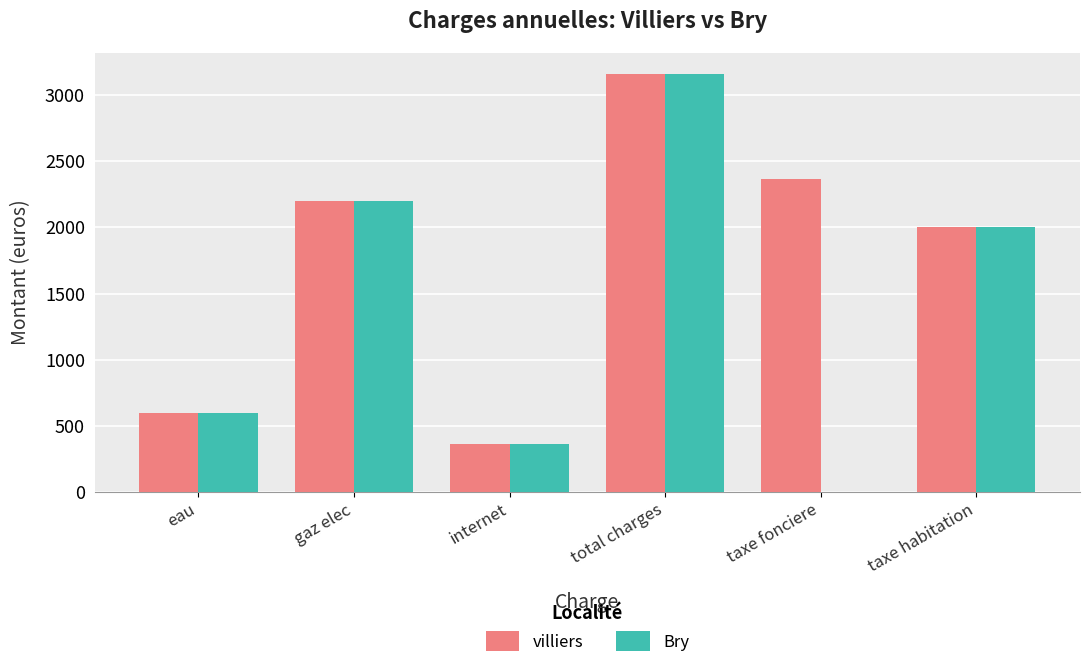

What is the sum of all villiers values?

10682